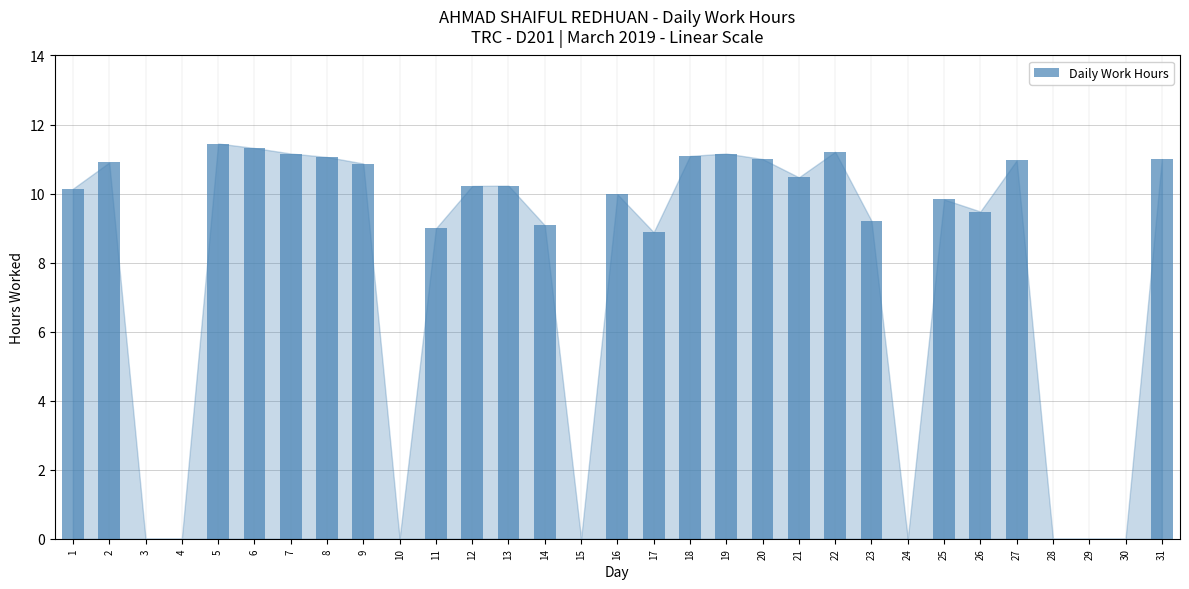

The chart shows a value of 4.0 at 20. True or false?

False